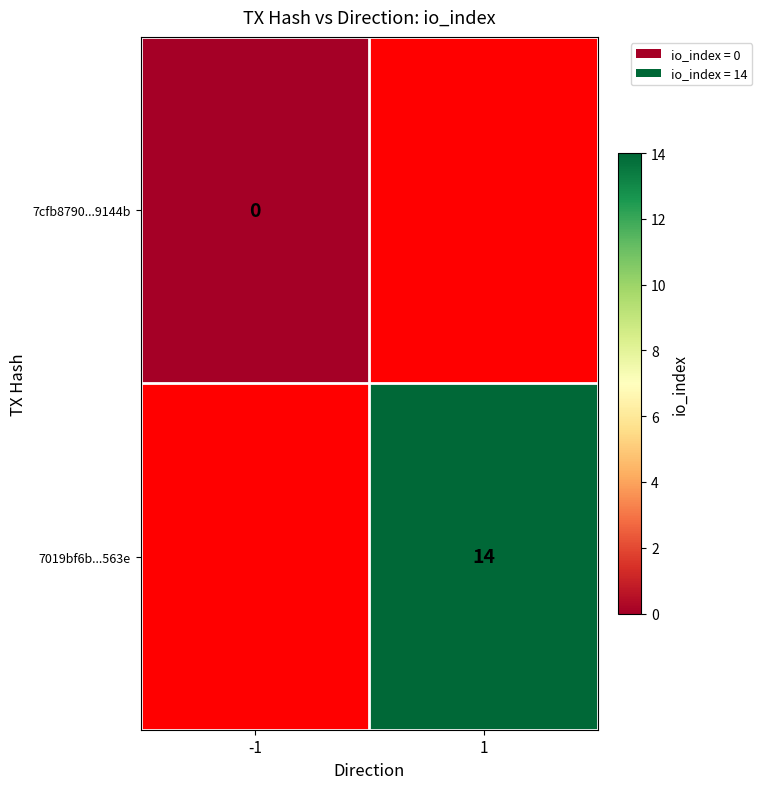

Is it true that 7019bf6b...563e equals 14 at 1?

True